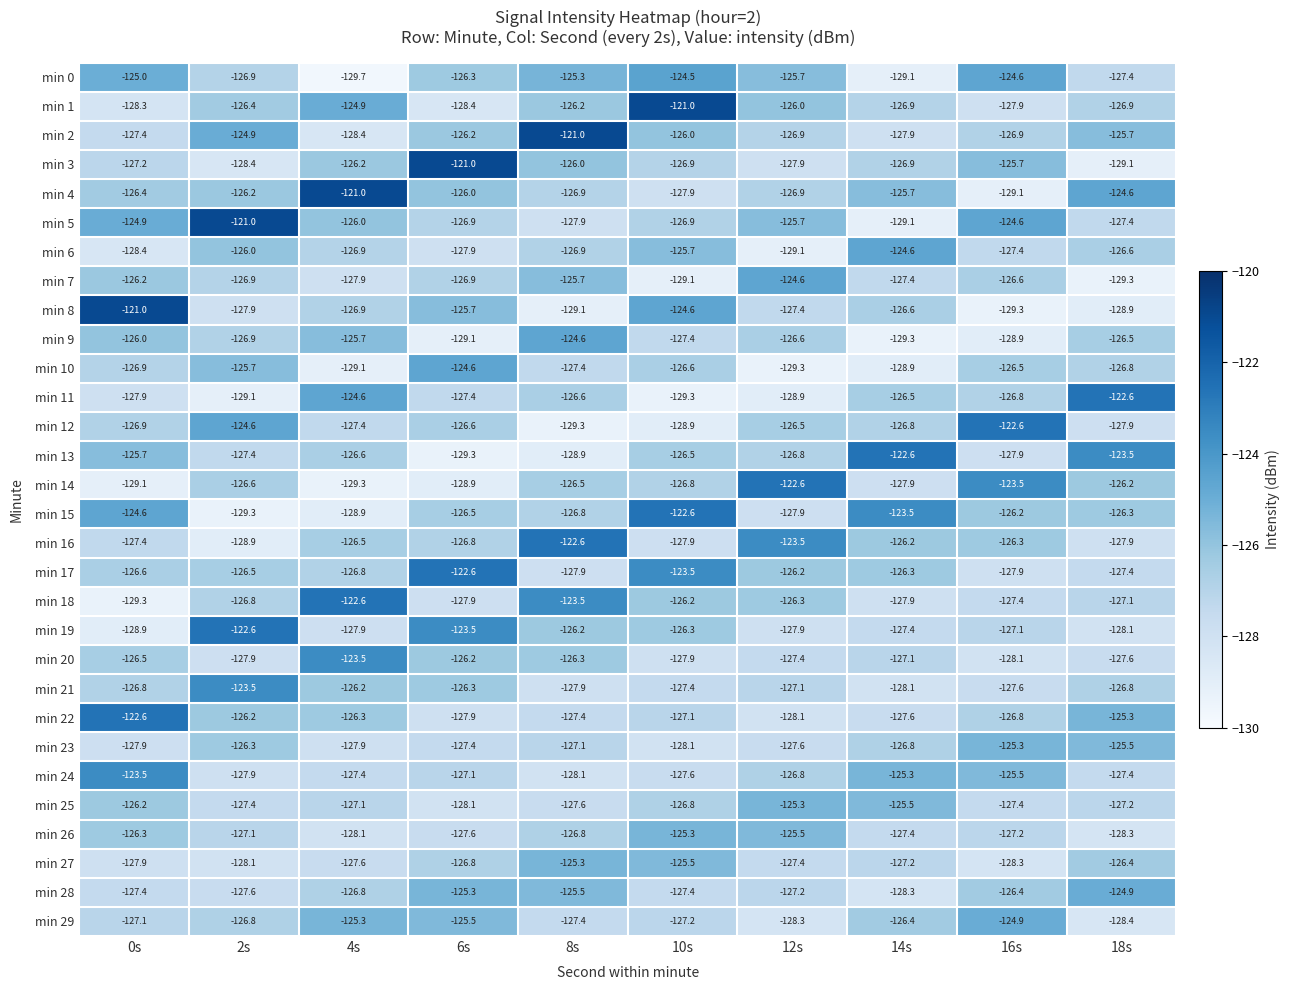

Is the value of min 23 at 18s greater than the value of min 13 at 8s?

Yes